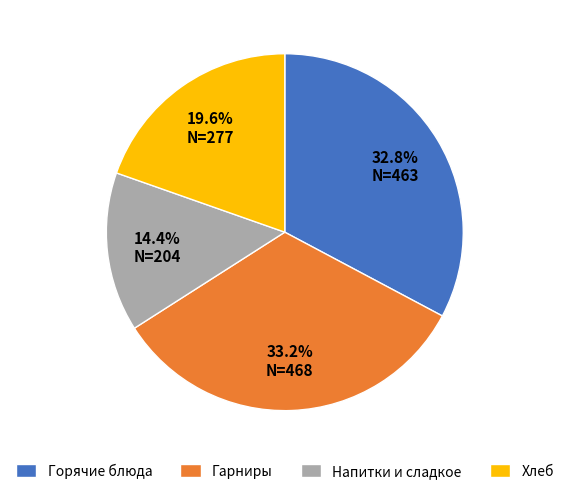

Between Гарниры and Хлеб, which is larger?

Гарниры